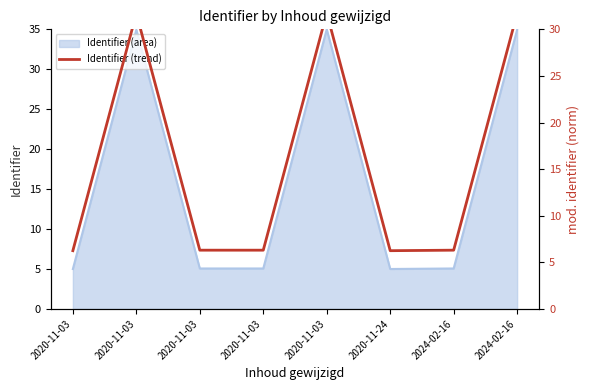

How many points are lower than both their immediate neighbors (excluding endpoints)?

2